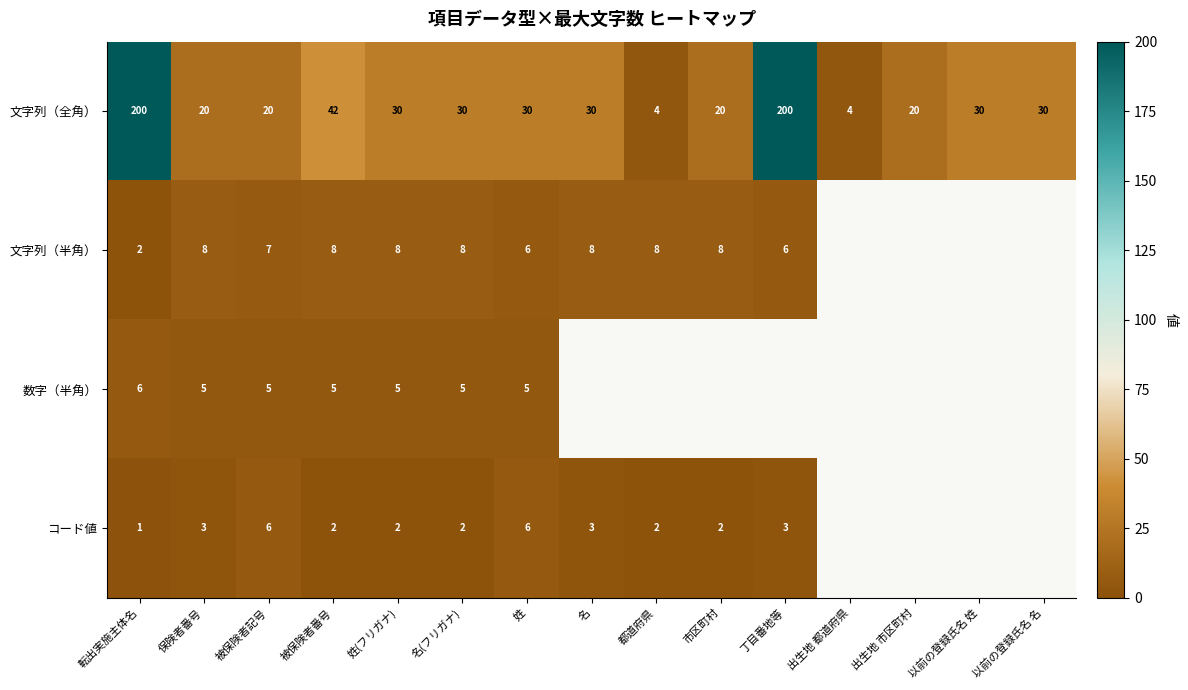

True or false: 文字列（全角） has a value of 332 at 転出実施主体名.

False